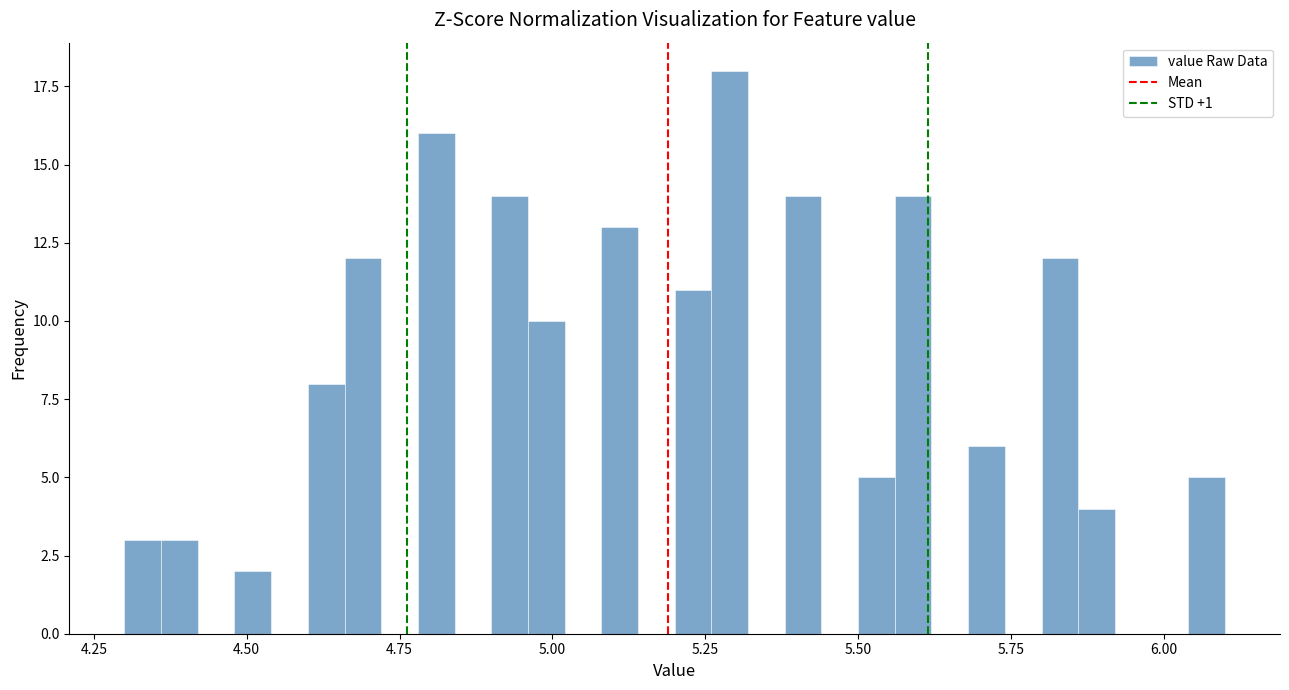

Around what value on the x-axis is the tallest bar? Give the approximate position of its centre, as read against the axis.

5.30